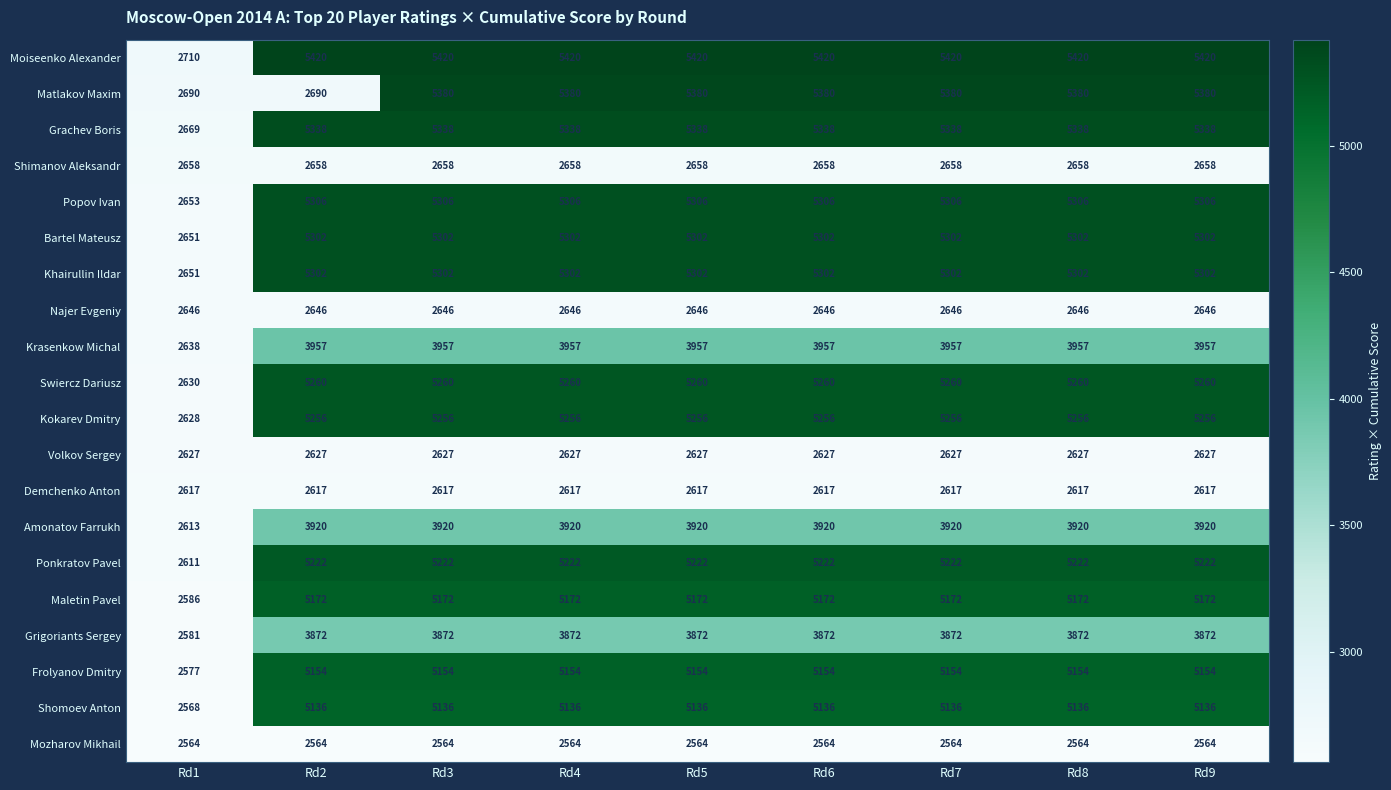

What is the difference between the highest and lowest values at Rd5?

2856